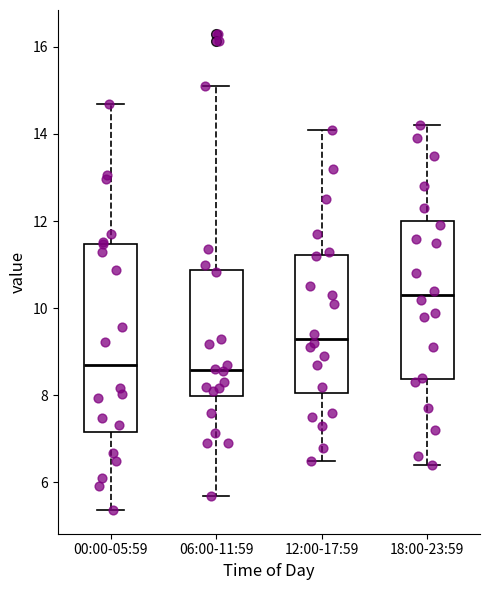

Reading left to right, read every box against the y-axis: the position of its median line, the range the box covers, and the ends of its whiskers. The values are not printed on the chart, so give them approximately, as read against the axis.

00:00-05:59: median 8.8, box 7.2 to 11.4, whiskers 5.4 to 14.8
06:00-11:59: median 8.6, box 8.0 to 10.8, whiskers 5.8 to 15.2
12:00-17:59: median 9.4, box 8.0 to 11.2, whiskers 6.6 to 14.2
18:00-23:59: median 10.4, box 8.4 to 12.0, whiskers 6.4 to 14.2